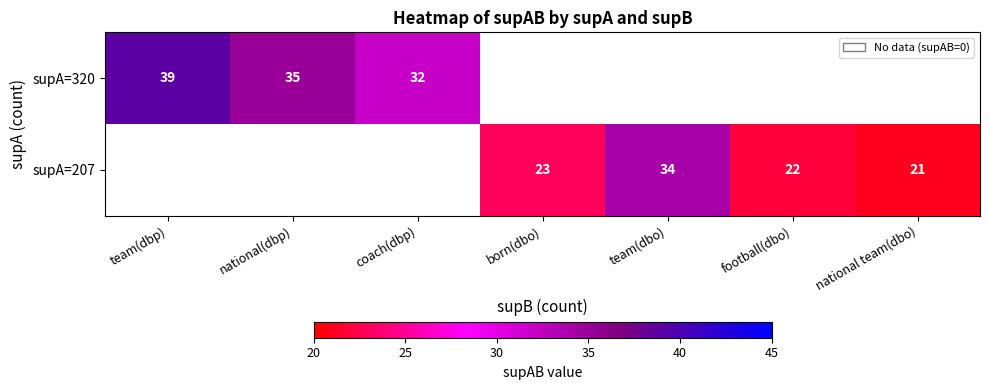

True or false: supA=320 has a value of 0 at team(dbo).

True